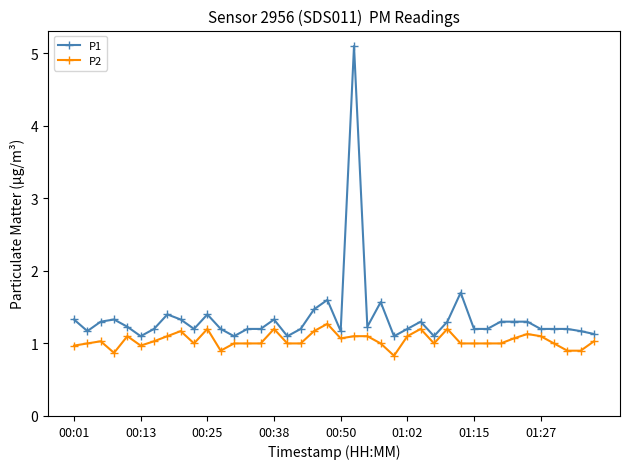

True or false: P1 and P2 intersect in this chart.

False